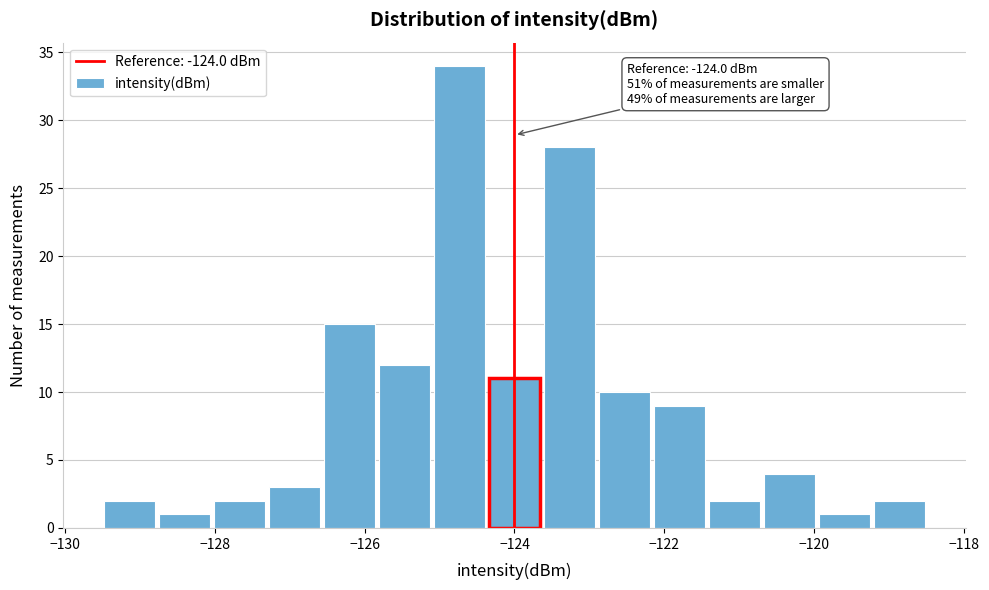

Around what value on the x-axis is the tallest bar? Give the approximate position of its centre, as read against the axis.

-124.8